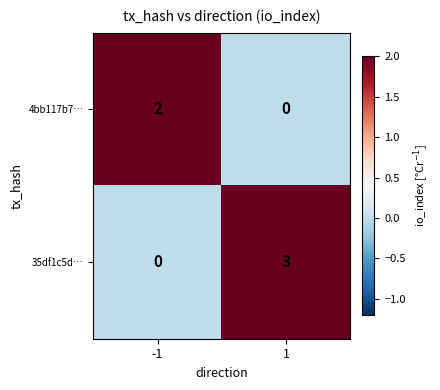

Reading left to right, transcribe all the data shown in this chart.

4bb117b7…: 2	0
35df1c5d…: 0	3